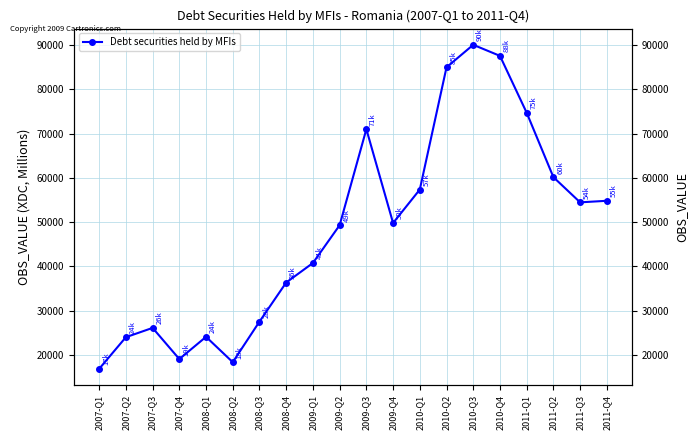

True or false: the data shows 41110.2 at 2007-Q2.

False